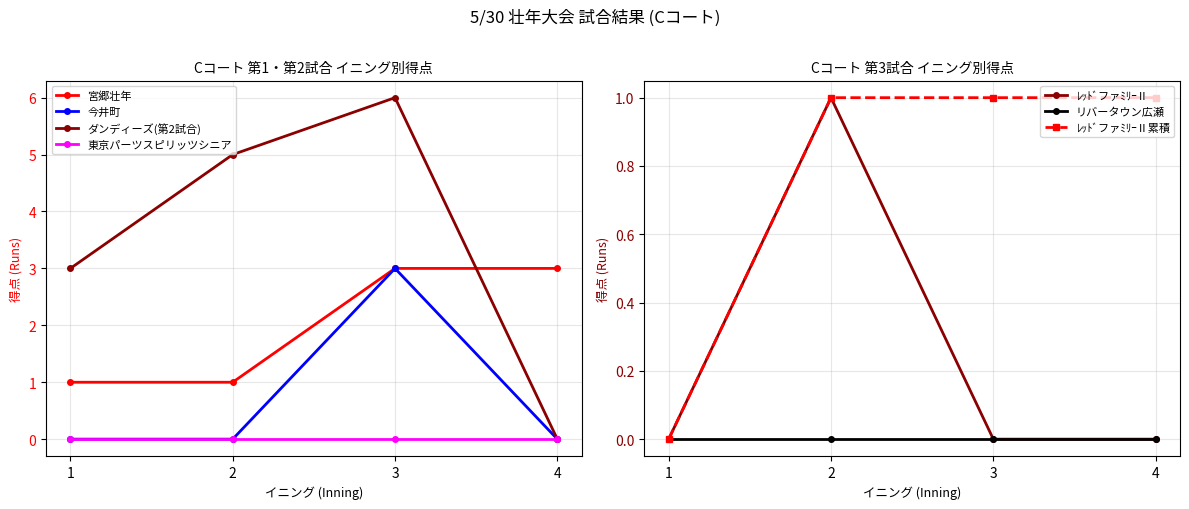

What is the minimum value for 宮郷壮年?

1